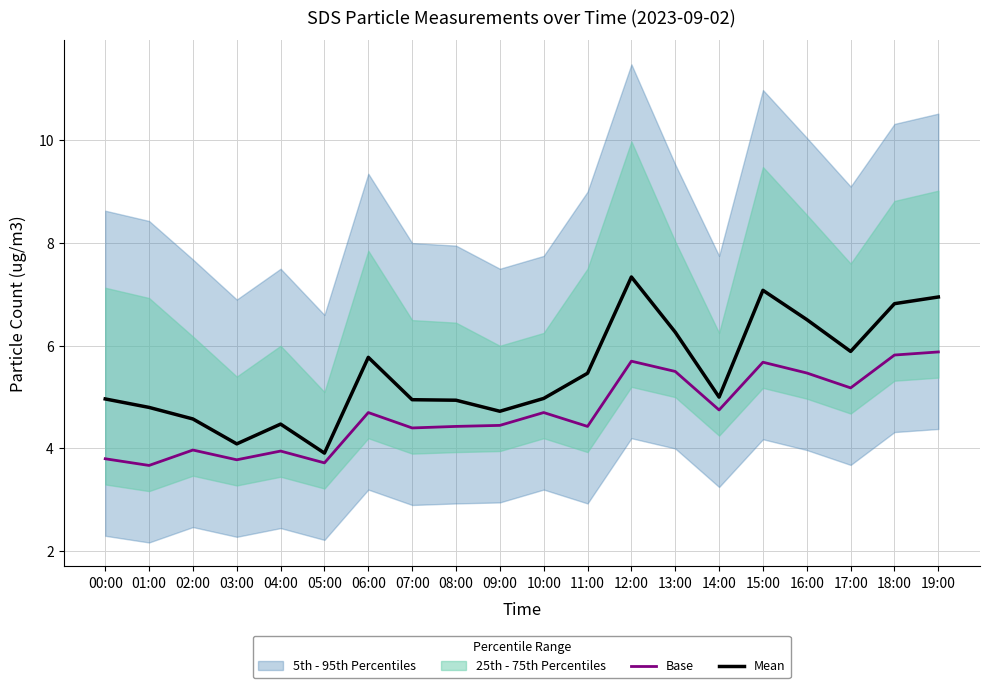

The Mean series shows 2.0 at 16:00. True or false?

False